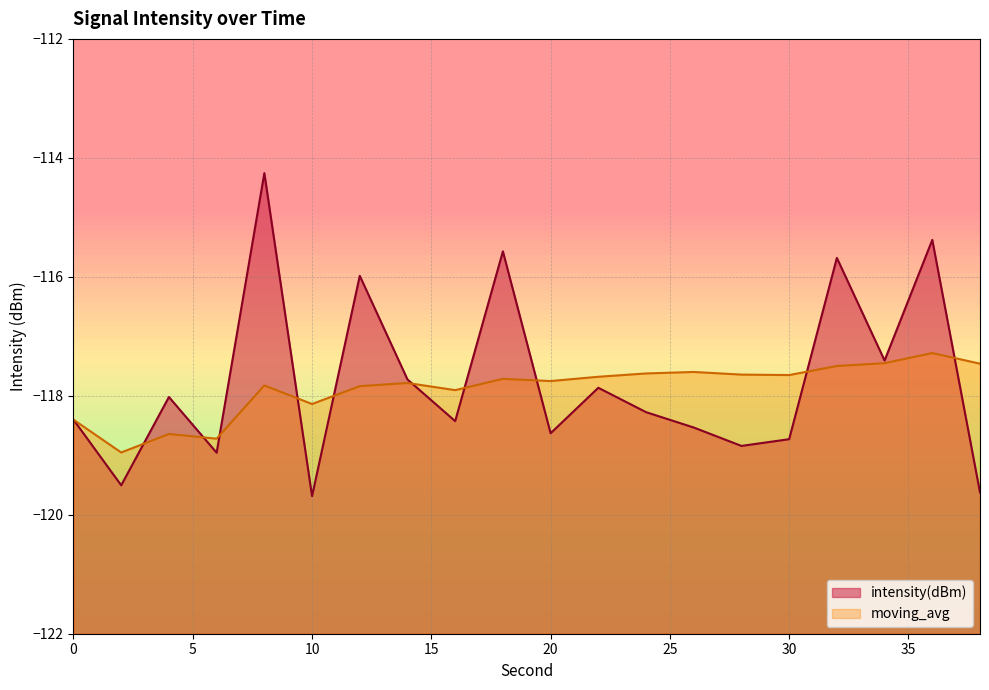

How many categories are shown in the chart?

20